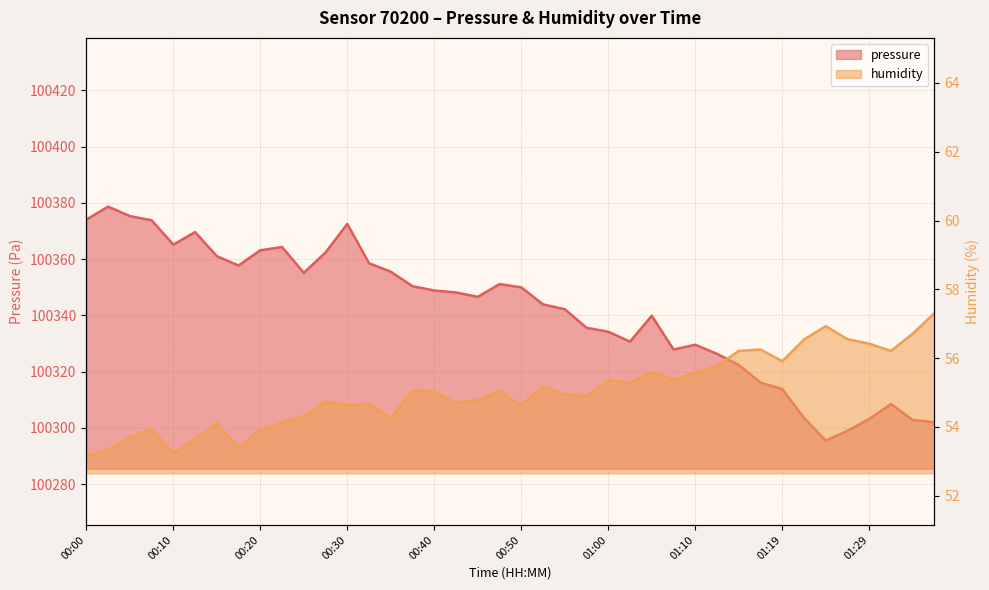

At 00:12, list the series in order from largest to smallest.

pressure, humidity